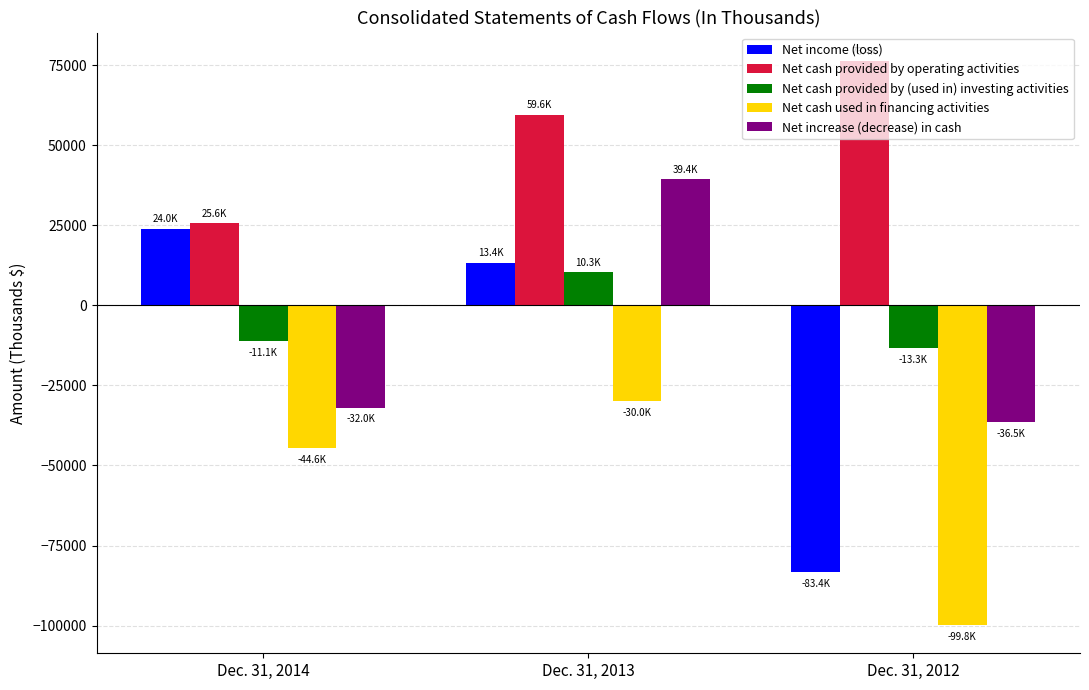

Read the Net cash used in financing activities value at Dec. 31, 2013, to the nearest 10.

-30020